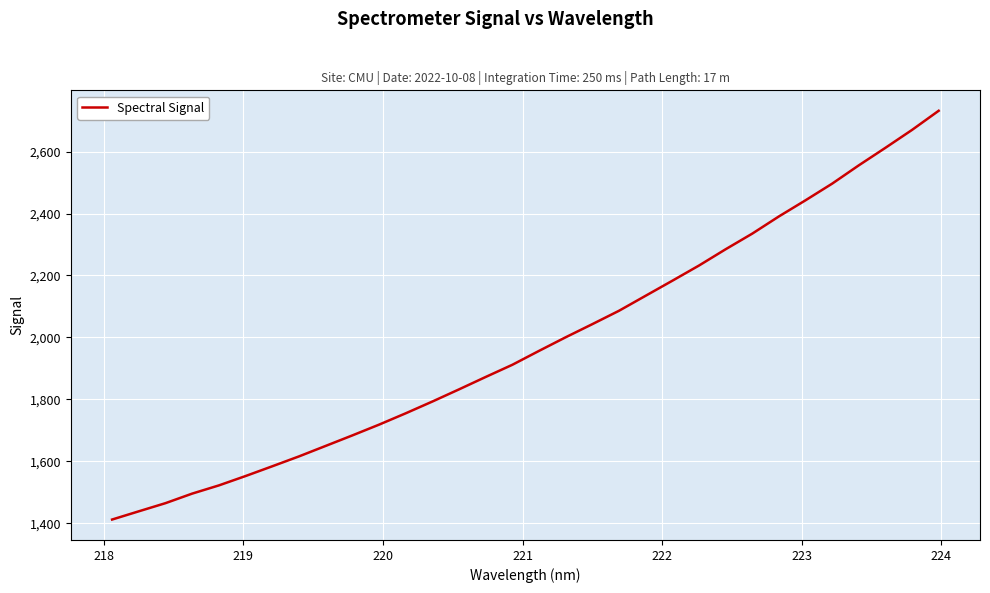

What is the difference between the maximum and minimum values?

1320.1